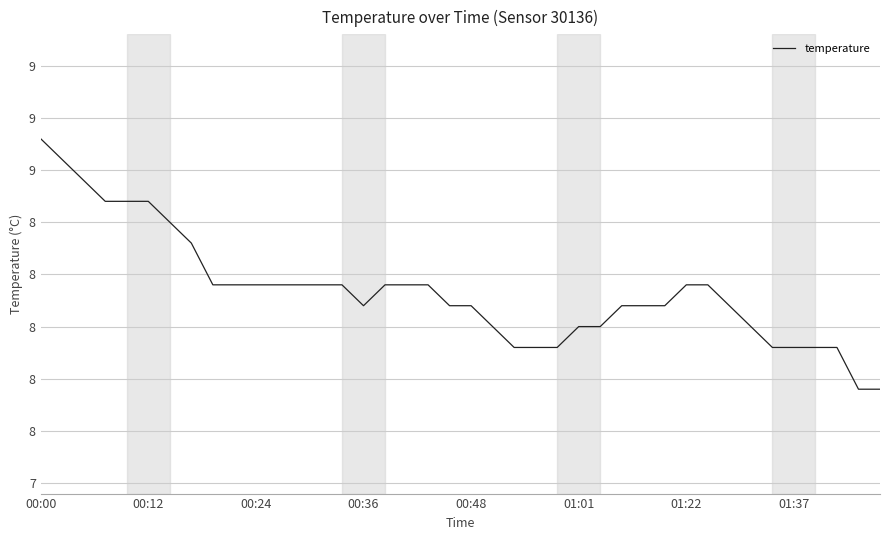

Does the chart have visible grid lines?

Yes